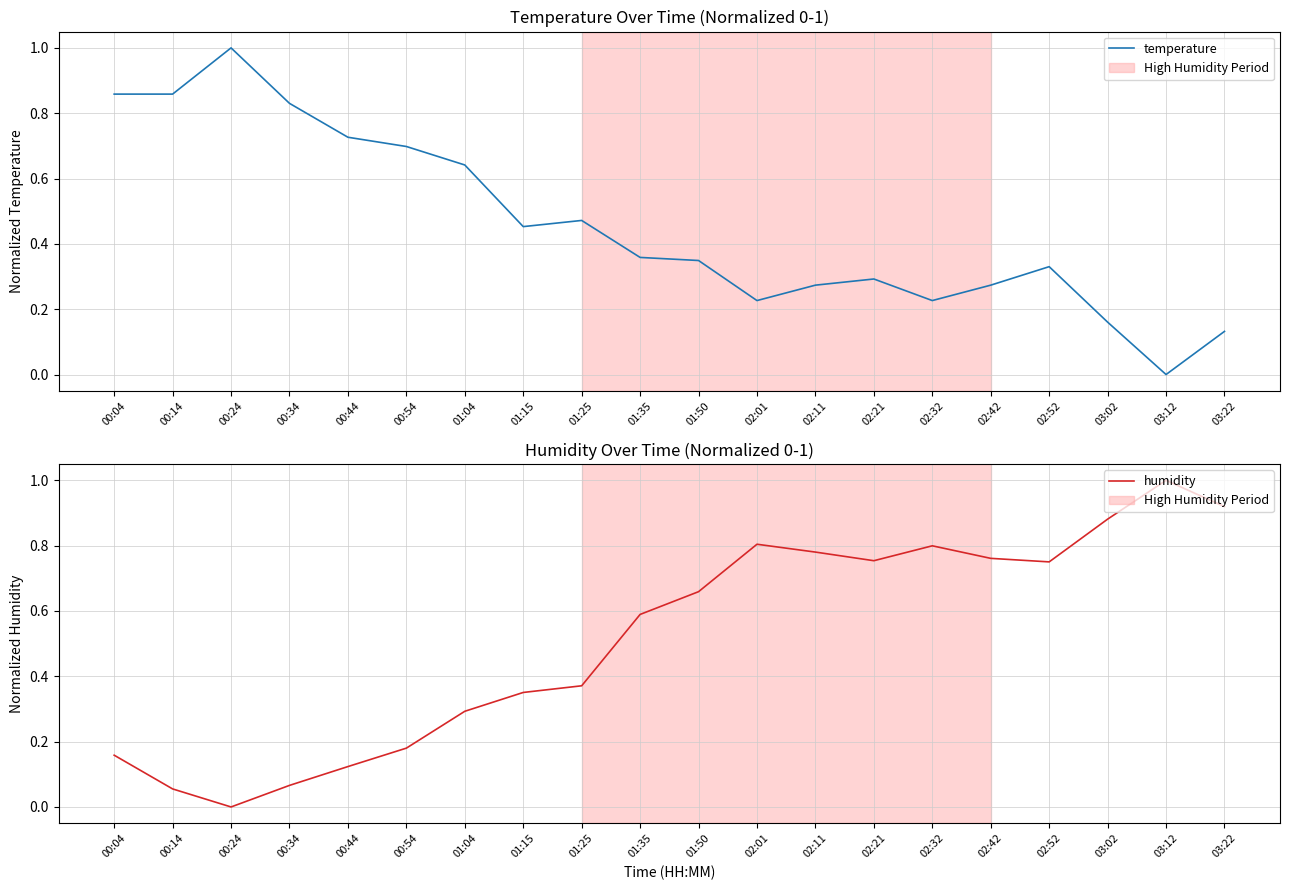

What is the difference between the second highest and second lowest values in the temperature series?

0.7